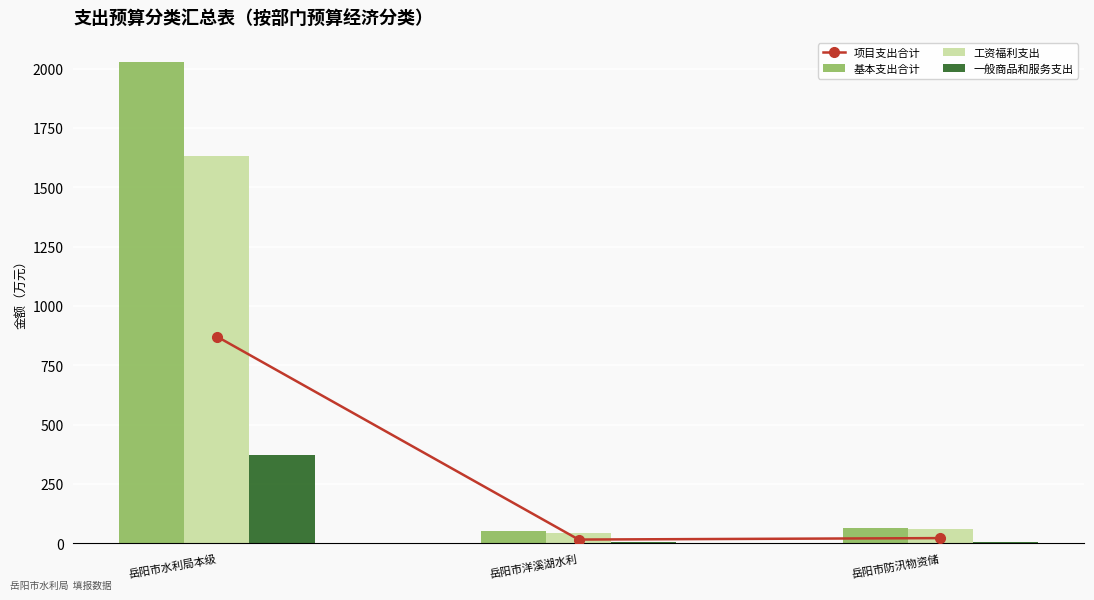

Which has a higher value, 岳阳市洋溪湖水利 or 岳阳市防汛物资储?

岳阳市防汛物资储